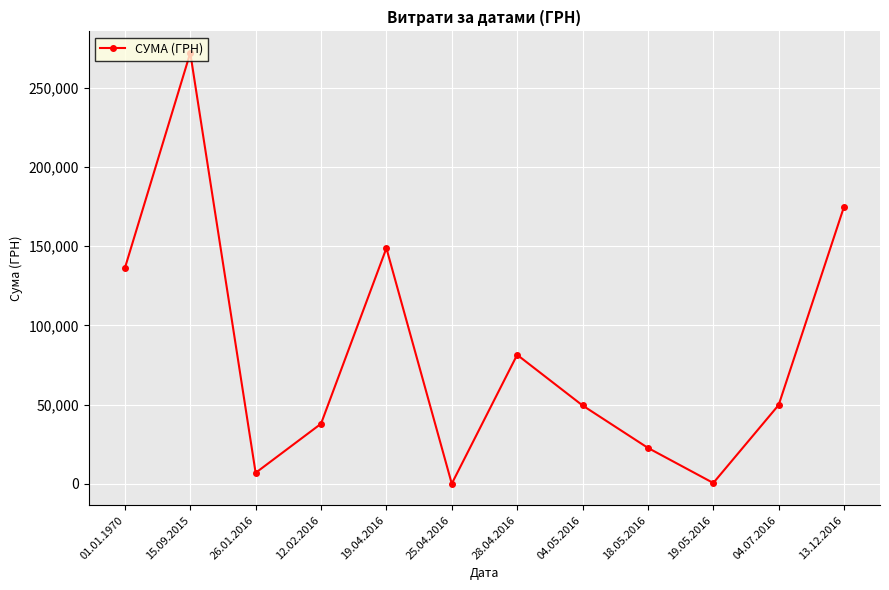

What is the difference between the maximum and minimum values?

271849.8